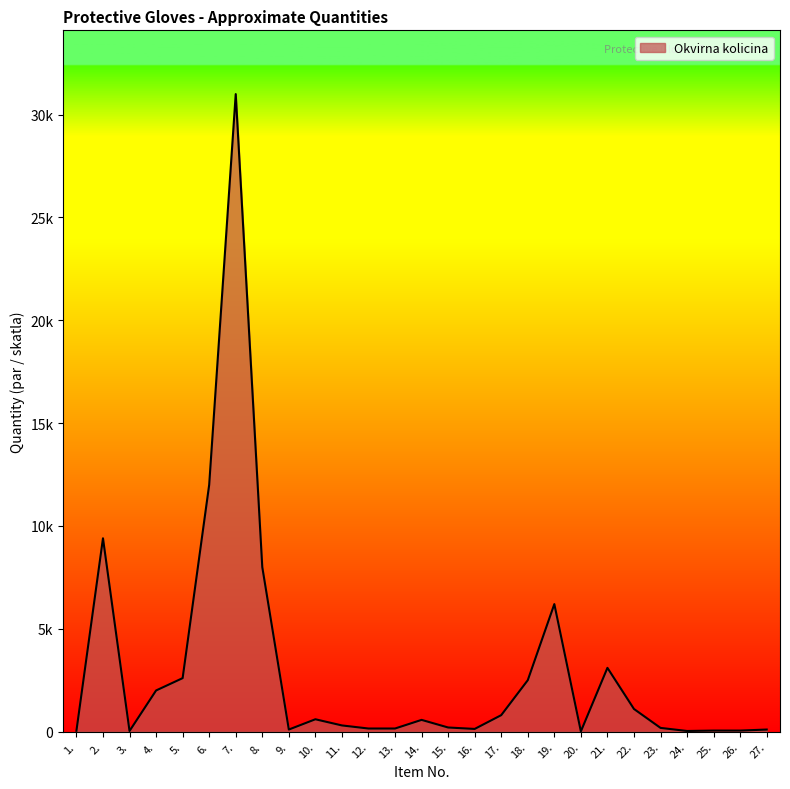

What is the maximum value shown in the chart?

31000